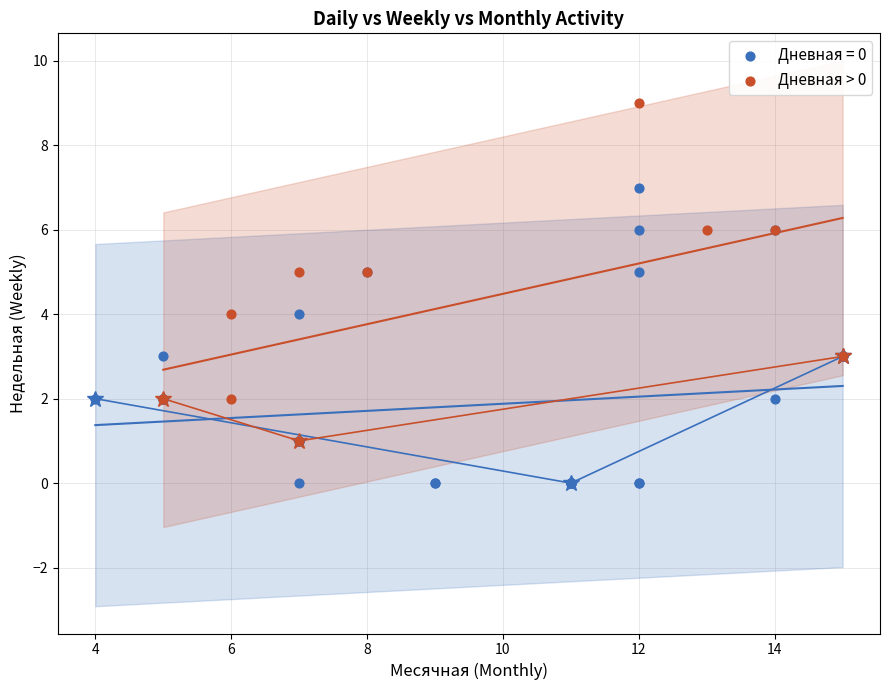

Which series reaches the maximum Y coordinate?

Дневная > 0